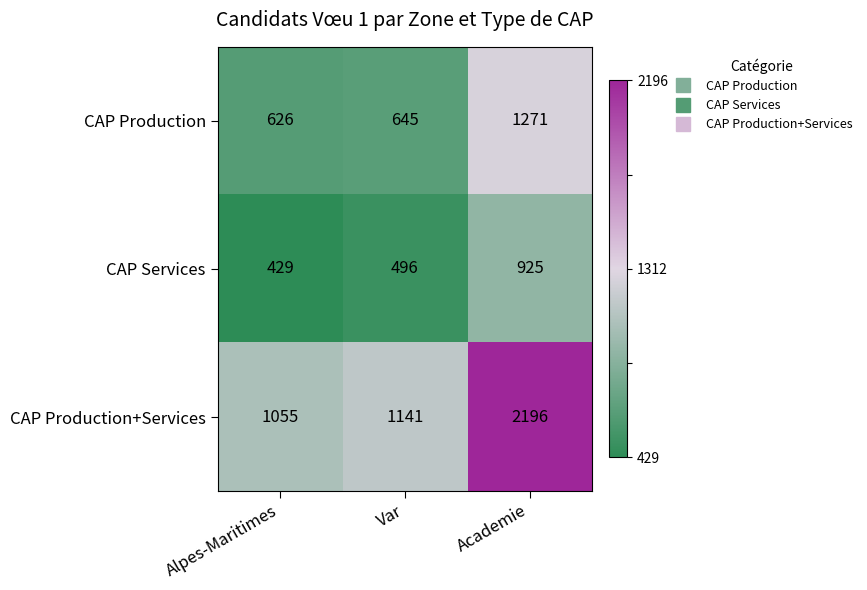

How many categories are shown in the chart?

3